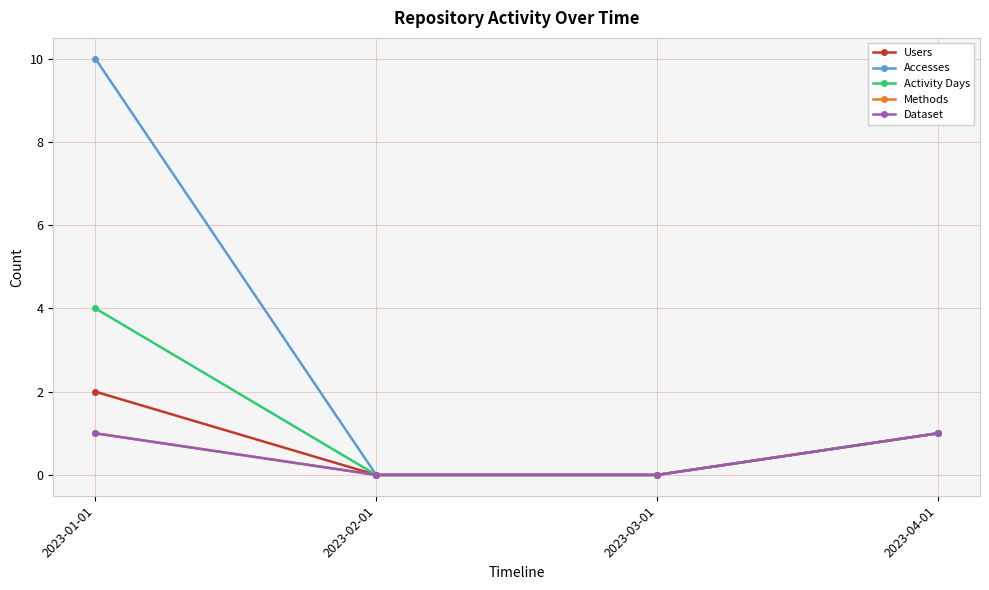

True or false: Methods has more than 0 interior local peaks.

False